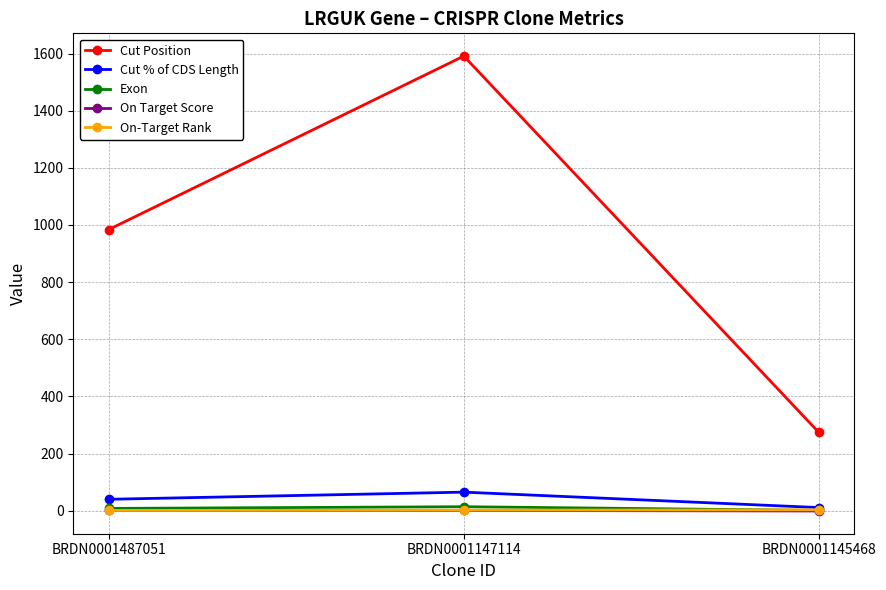

At how many categories does at least one series exceed 1185?

1